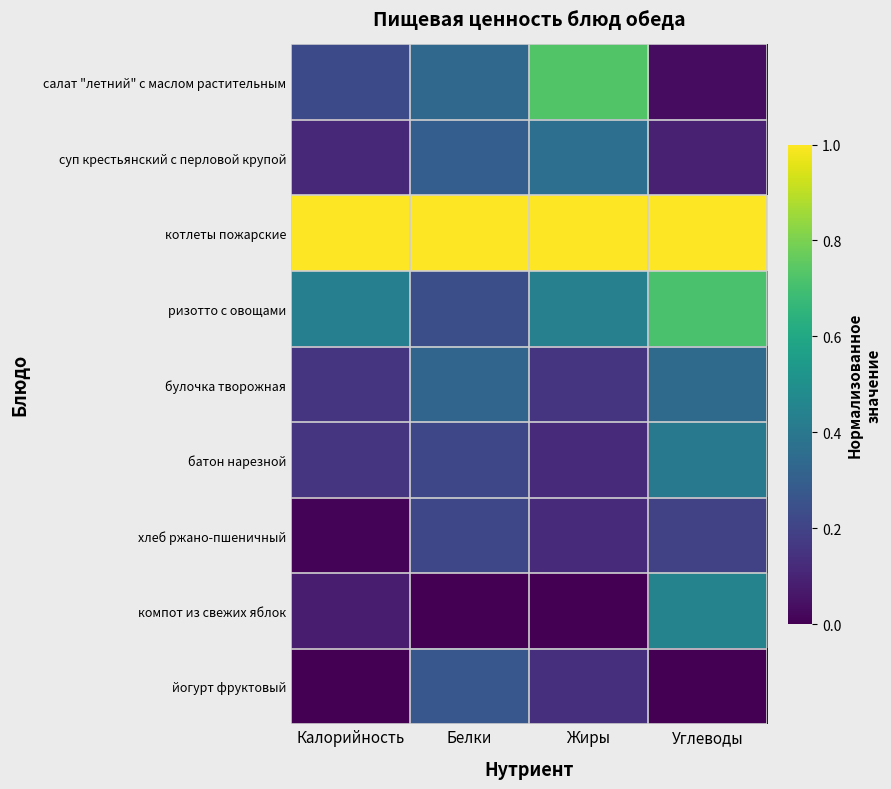

Which has a higher value, Белки or Калорийность?

Белки